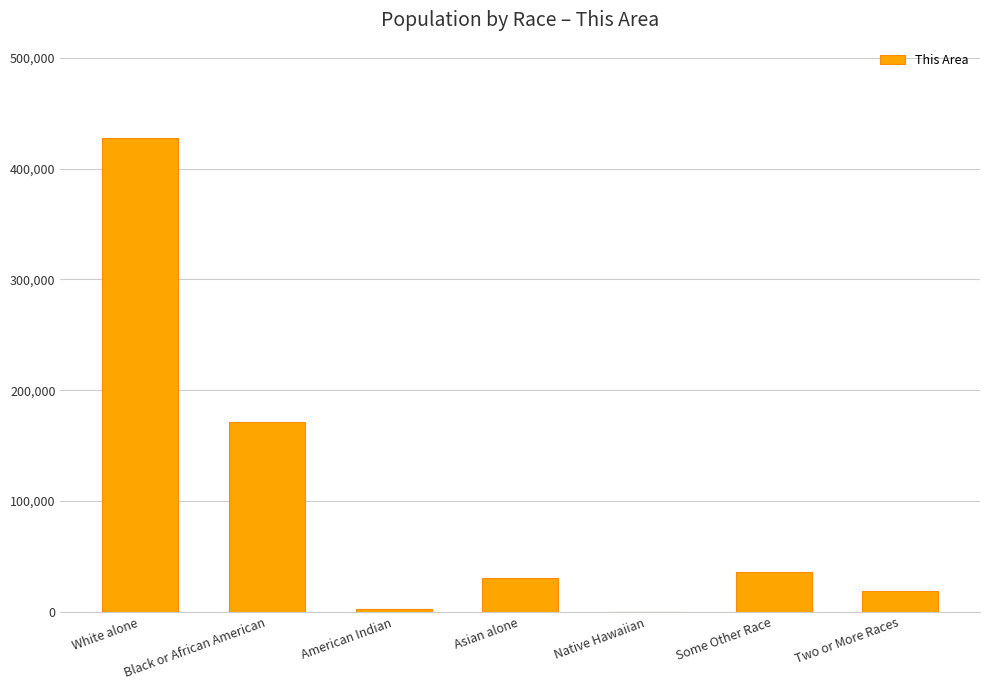

What is the difference between the values at Native Hawaiian and Some Other Race?

35955